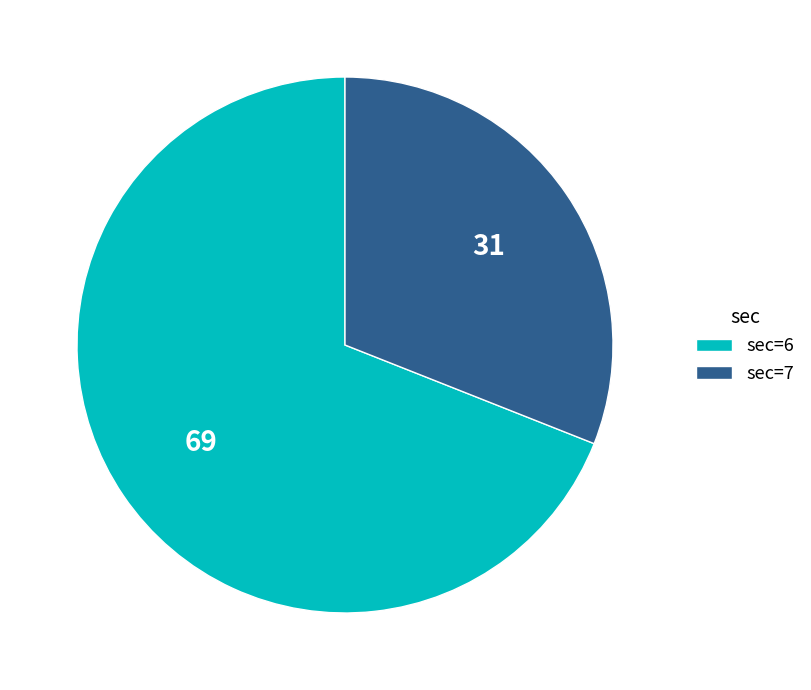

Do sec=6 and sec=7 together represent more than half of the pie?

Yes